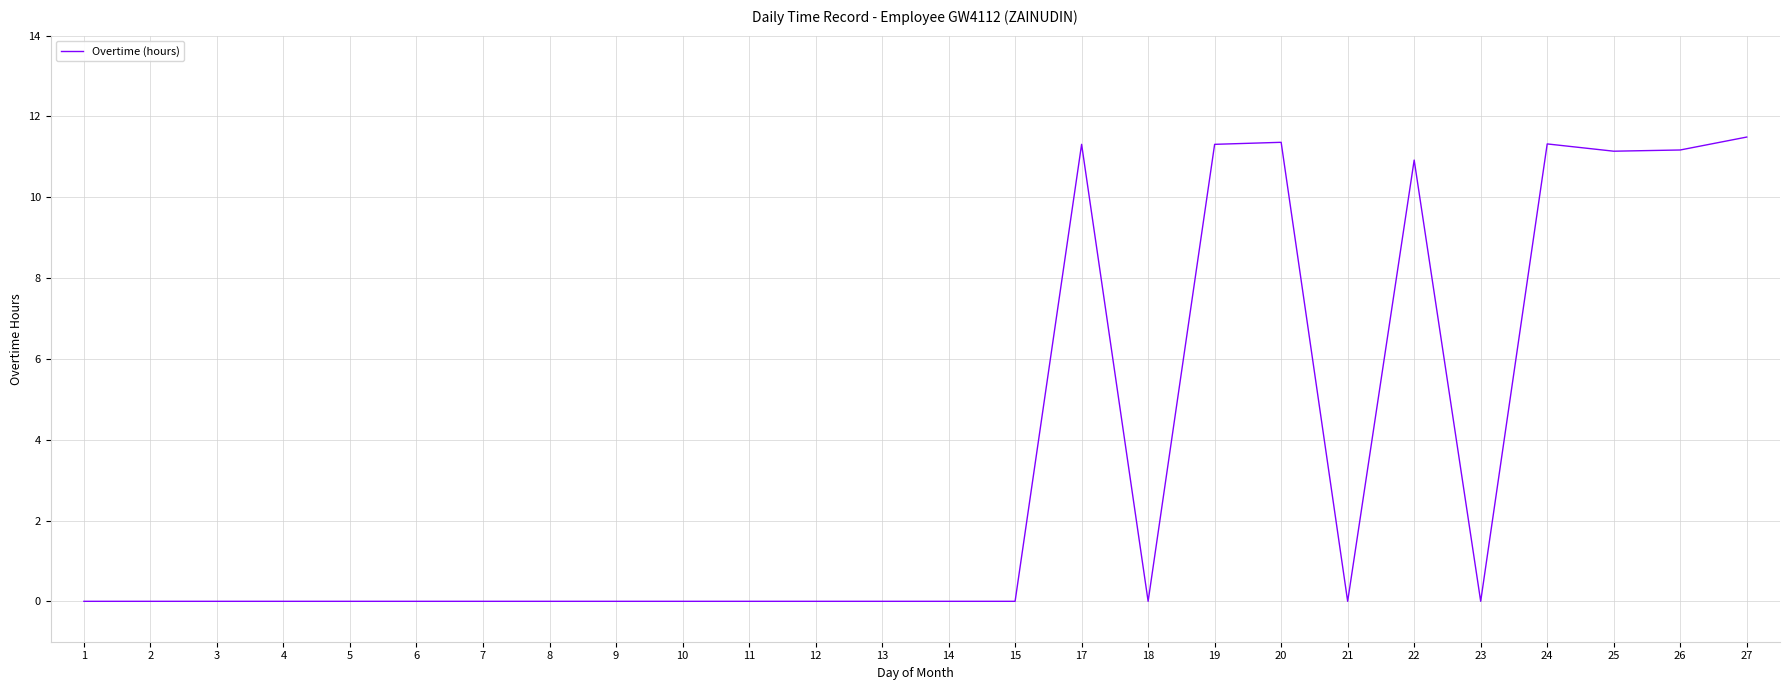

What is the change in value from 2 to 24?

+11.3